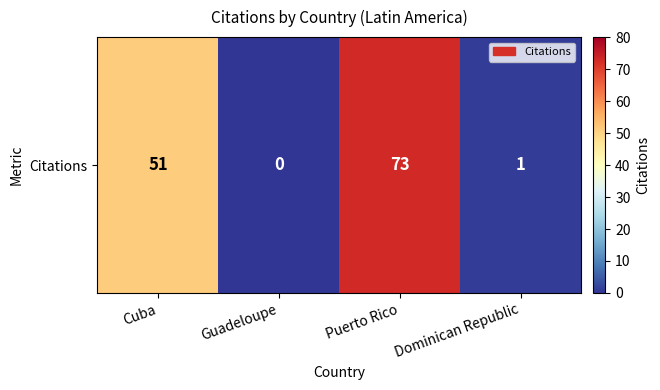

What is the change in value from Puerto Rico to Dominican Republic?

-72